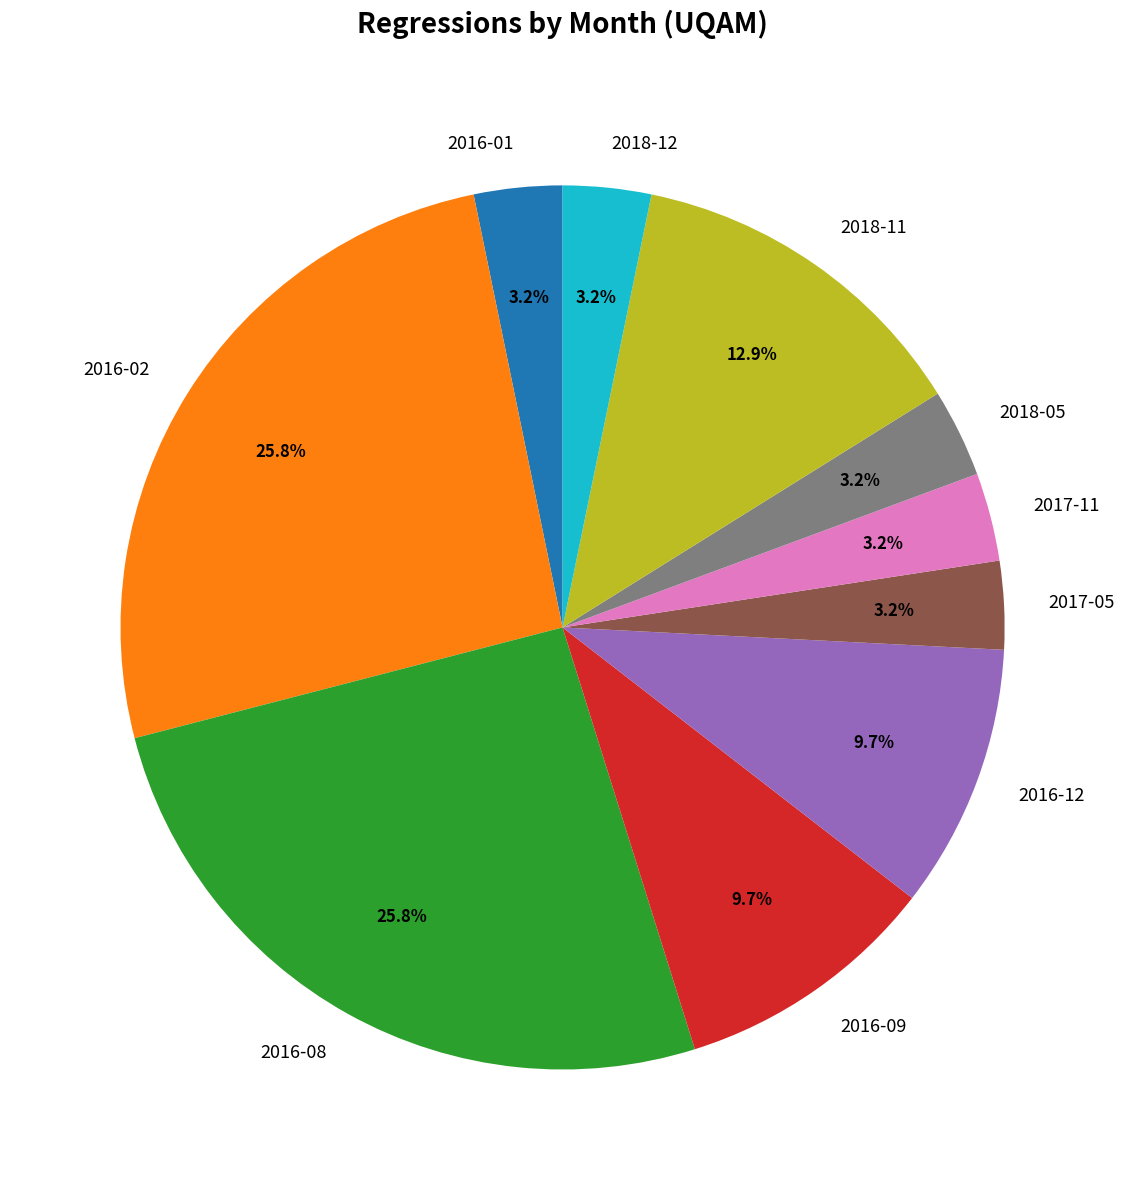

How many slices are in this pie chart?

10